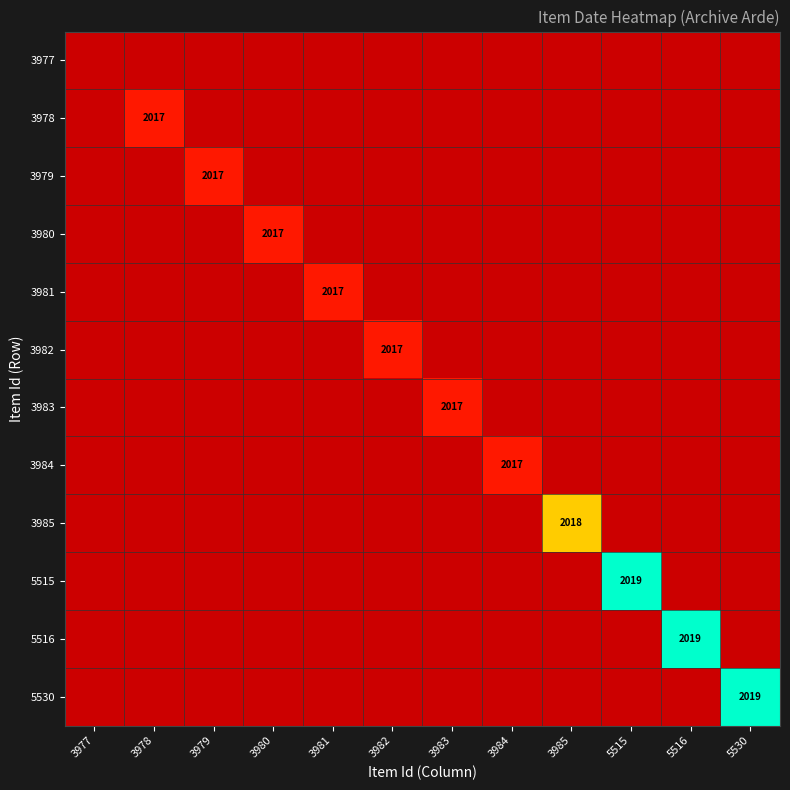

The 5530 series shows 2019 at 5530. True or false?

True